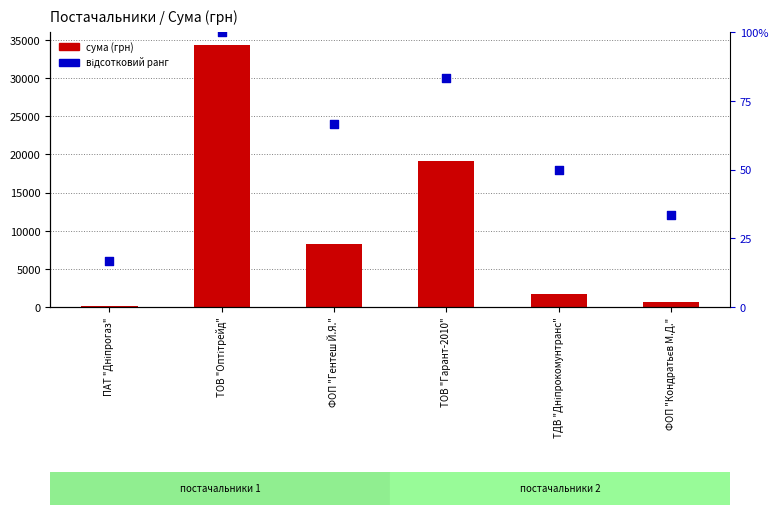

What is the total value across all series at ТОВ "Оптітрейд"?

34447.0